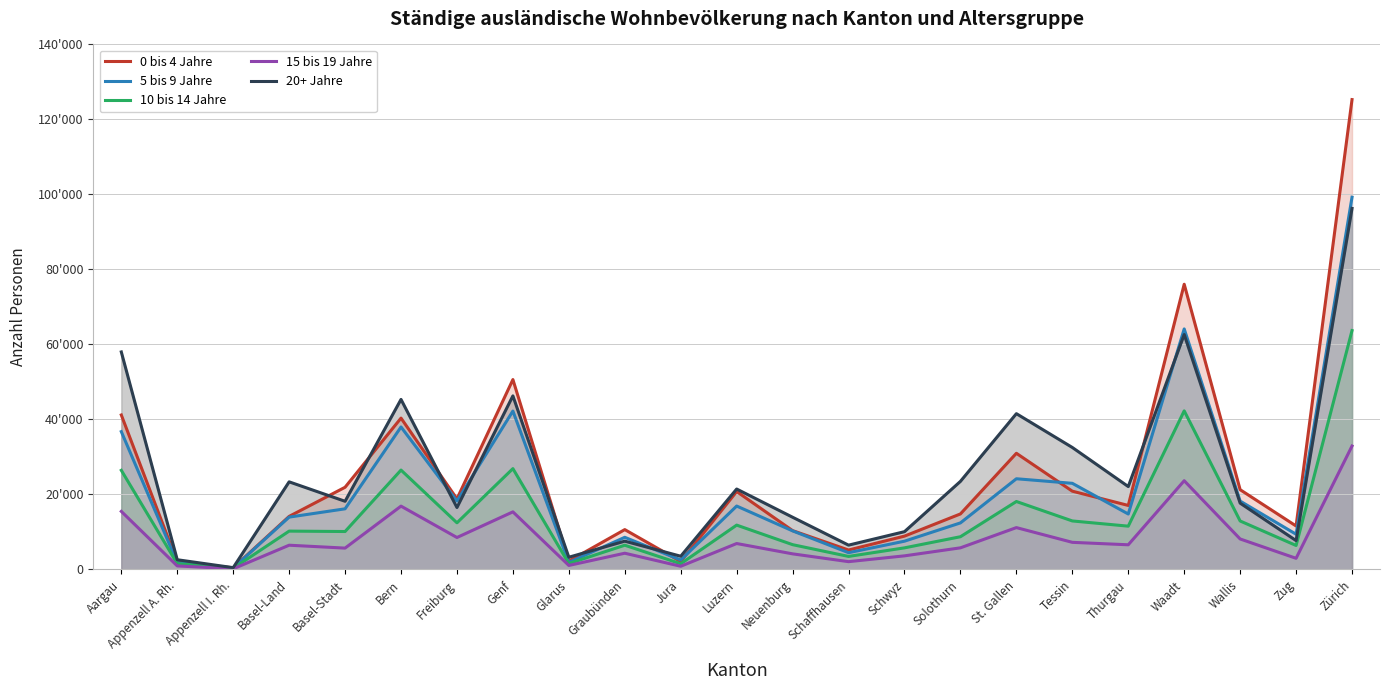

The 20+ Jahre series shows 18185 at Basel-Stadt. True or false?

True